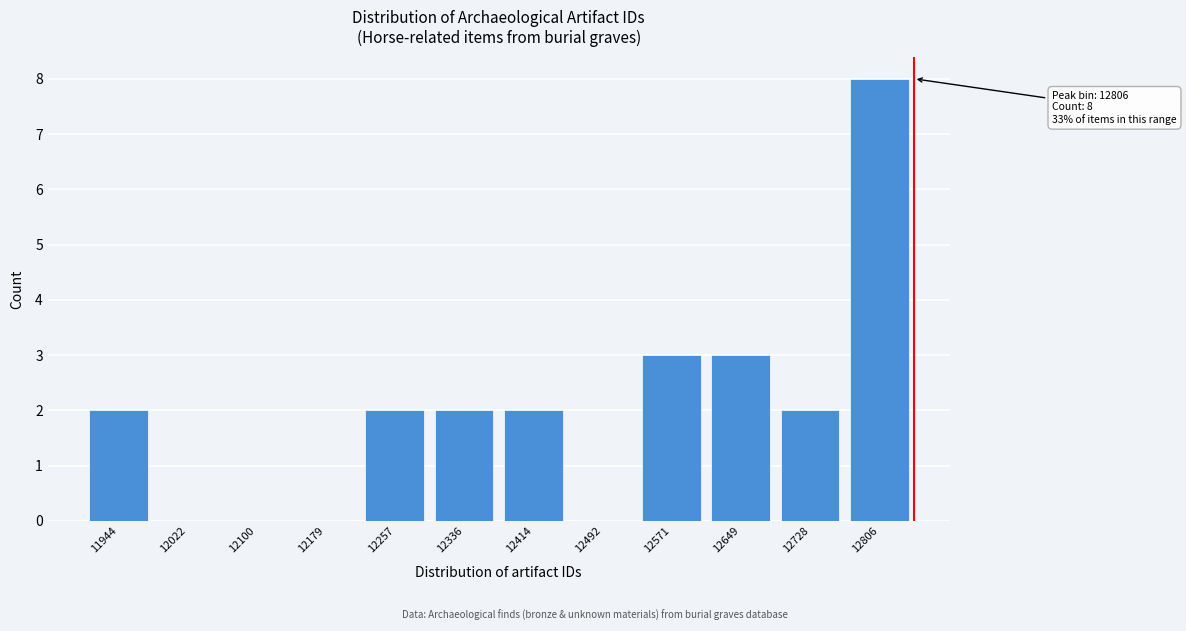

Reading right to left, transcribe all the data shown in this chart.

12806=8	12728=2	12649=3	12571=3	12492=0	12414=2	12336=2	12257=2	12179=0	12100=0	12022=0	11944=2